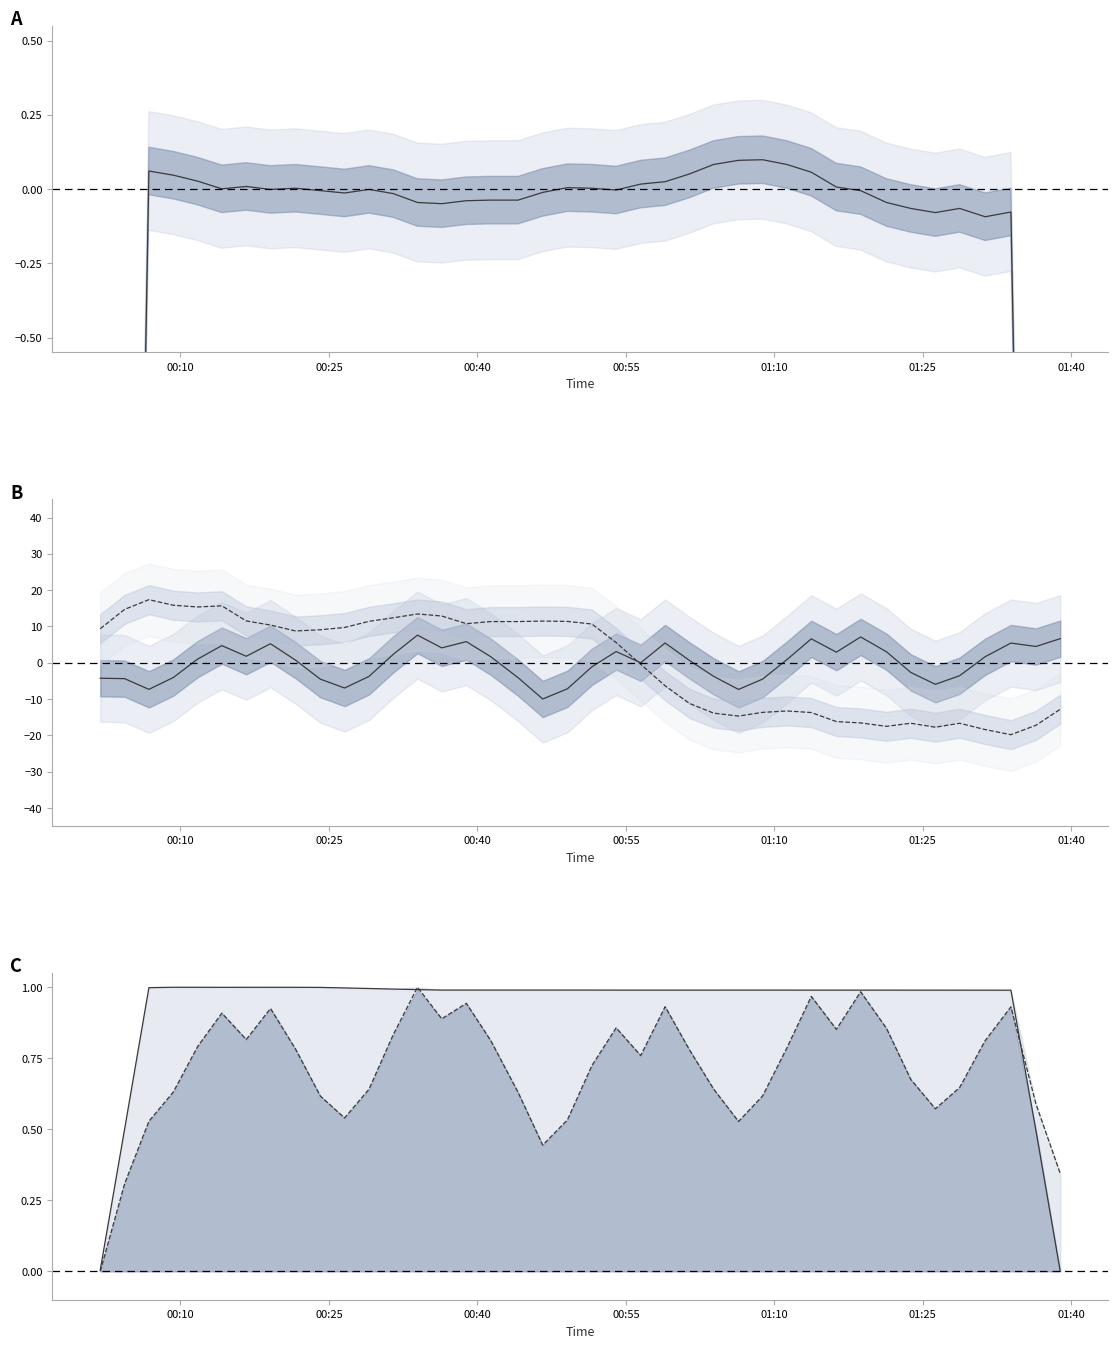

The Max_cycle series shows -1.9 at 11. True or false?

False